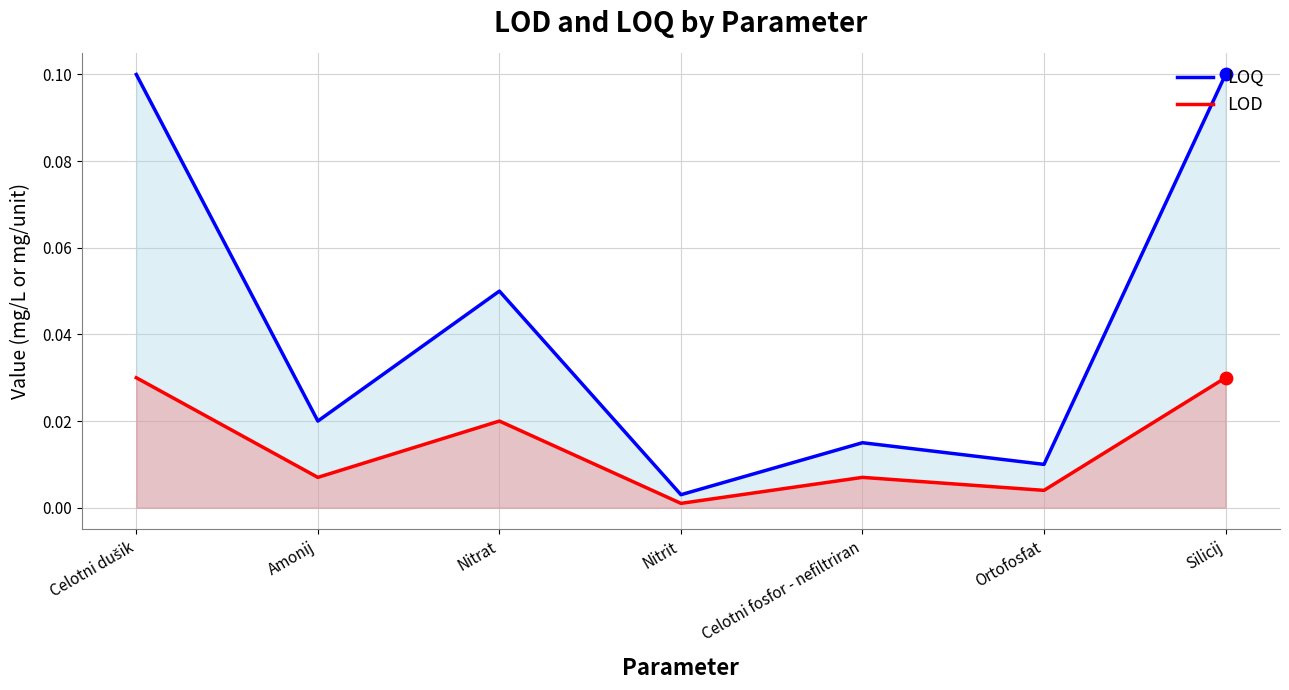

Is the value of LOD at Amonij greater than the value of LOQ at Amonij?

No